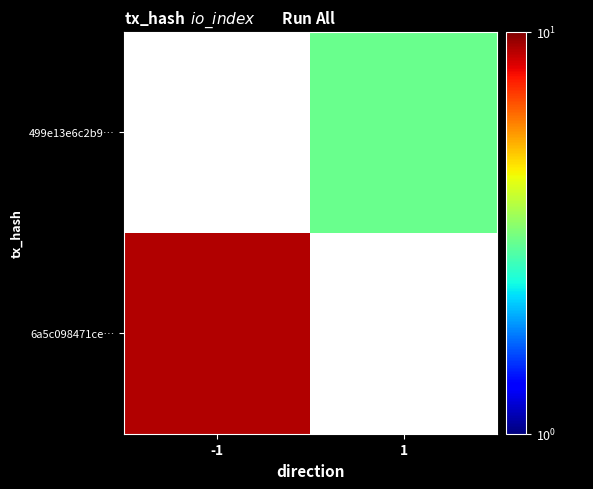

List the series in order of their overall mean, highest first.

6a5c098471ce…, 499e13e6c2b9…